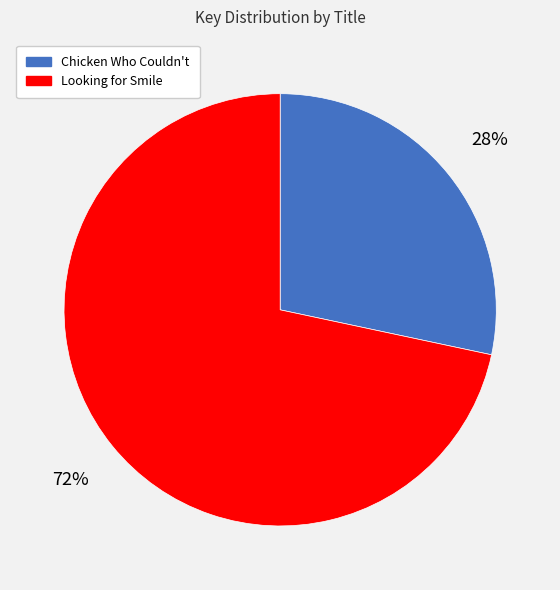

Count the number of slices in the pie.

2